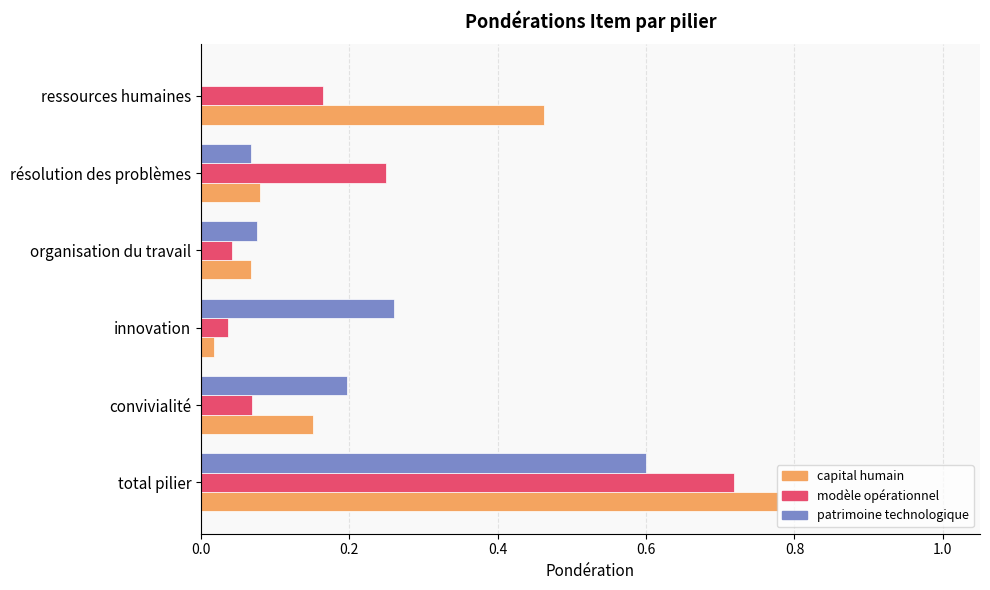

Is the value of modèle opérationnel at innovation greater than the value of capital humain at total pilier?

No